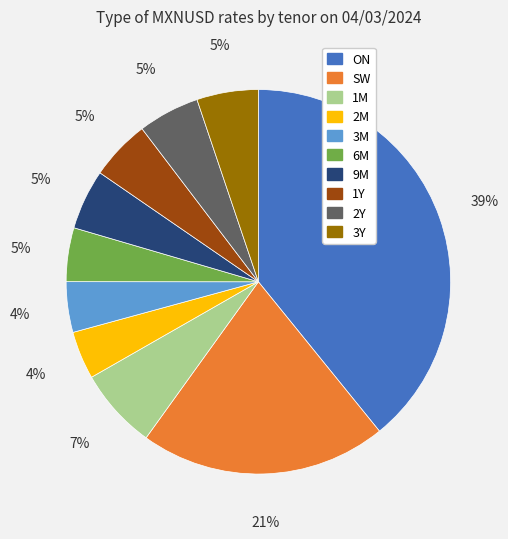

Which slice is the largest?

ON